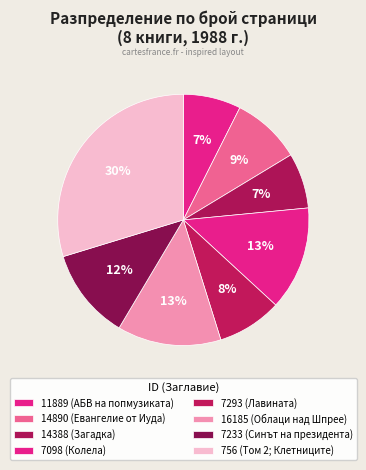

How many segments does this pie chart have?

8